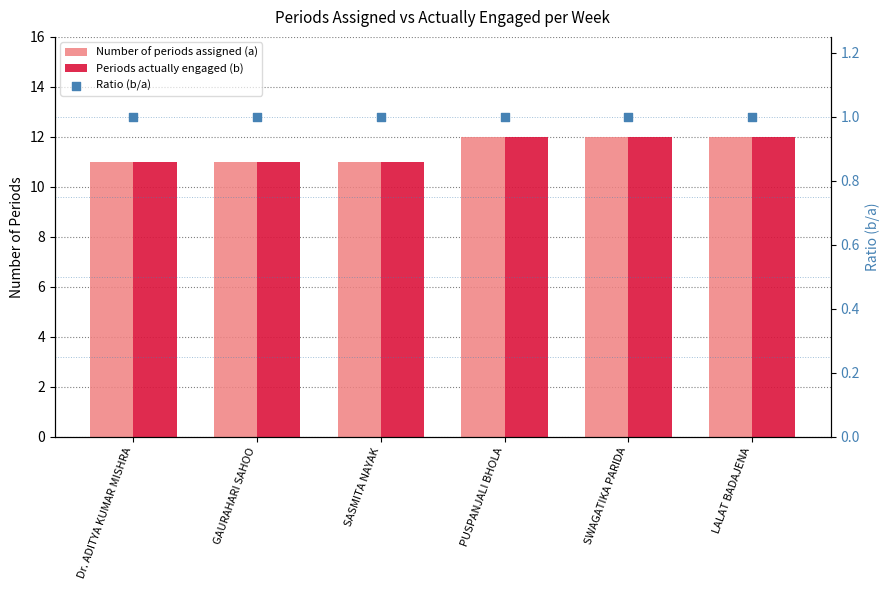

At which category is the sum across all series the highest?

PUSPANJALI BHOLA